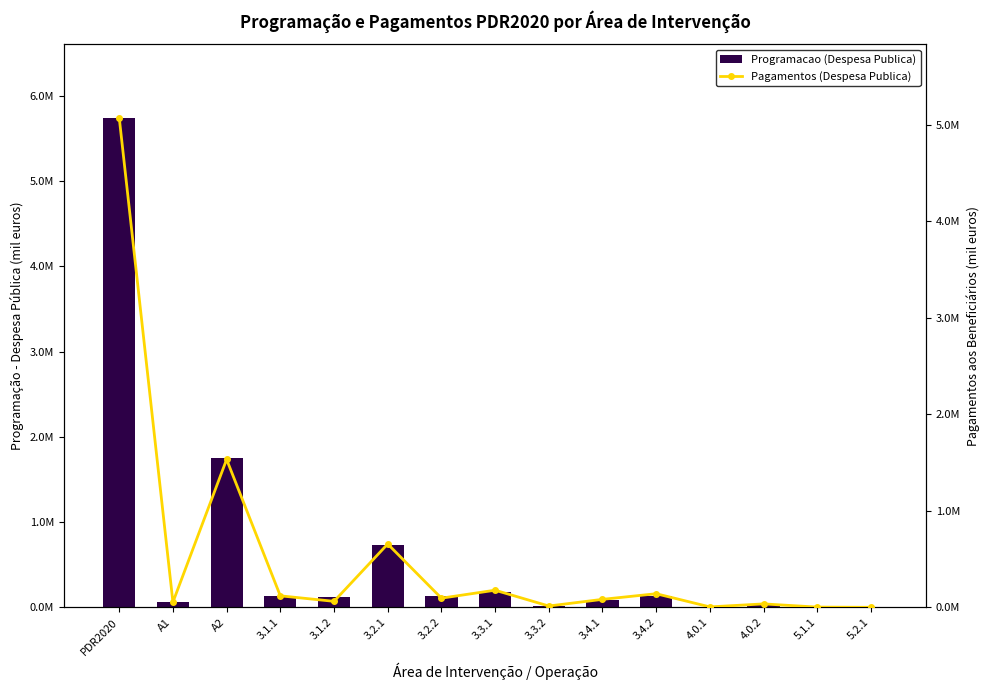

What is the average value of the Pagamentos (Despesa Publica) series?

537023.1